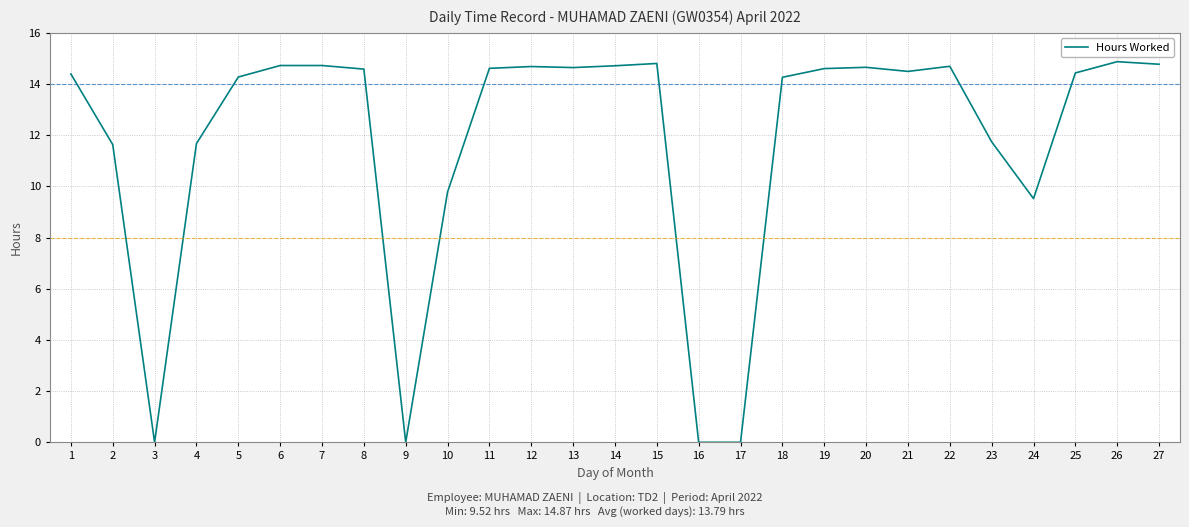

What is the greatest value displayed?

14.9